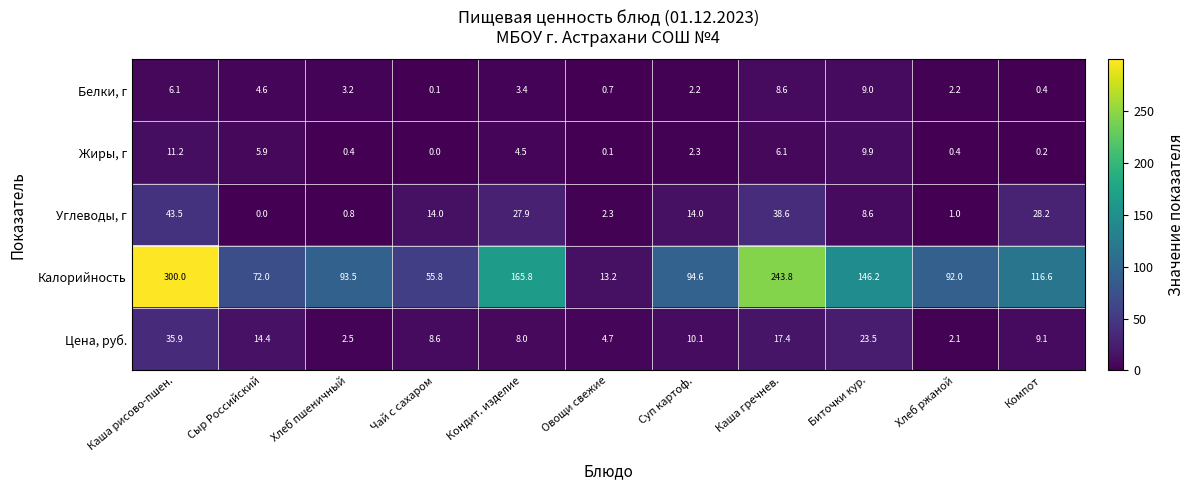

What is the difference between the second highest and minimum values in the Жиры, г series?

9.9